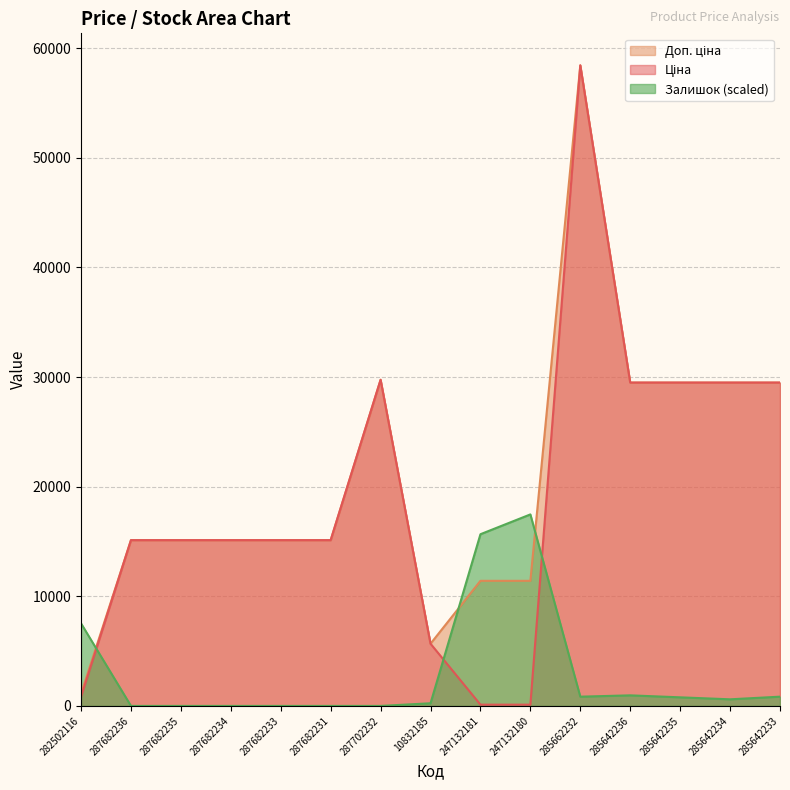

Which series has the widest spread of values?

Ціна